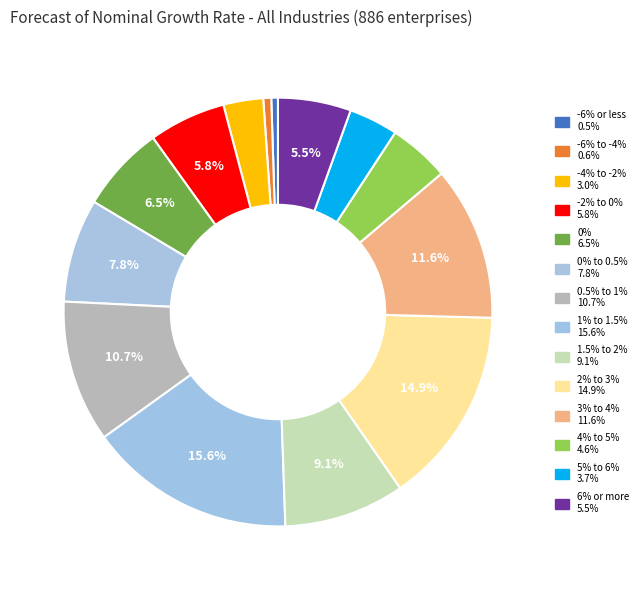

How many segments does this pie chart have?

14